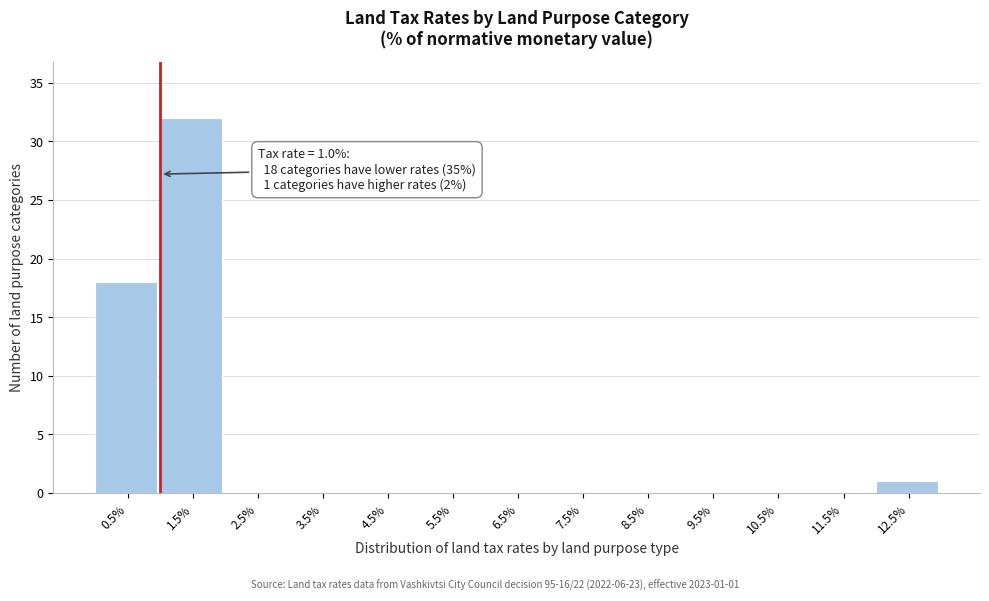

Which range on the x-axis has the tallest bar?

1 to 2